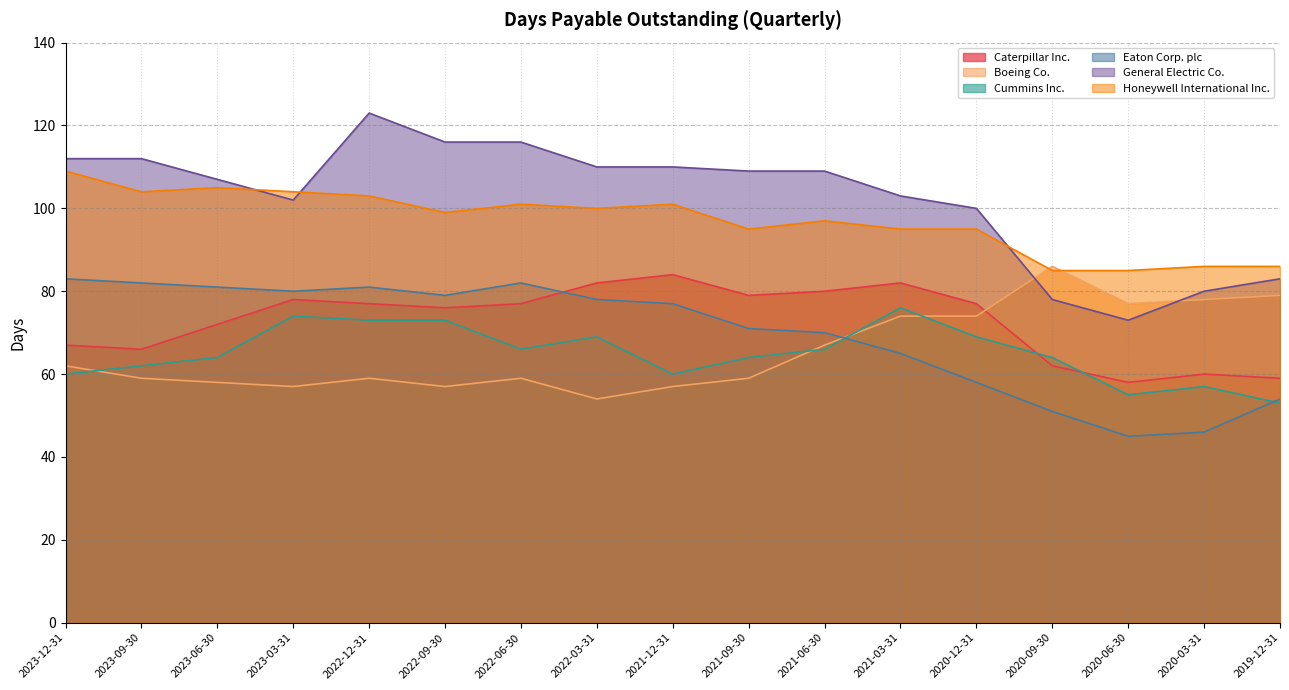

Rank the series at 2023-03-31 from highest to lowest value.

Honeywell International Inc., General Electric Co., Eaton Corp. plc, Caterpillar Inc., Cummins Inc., Boeing Co.